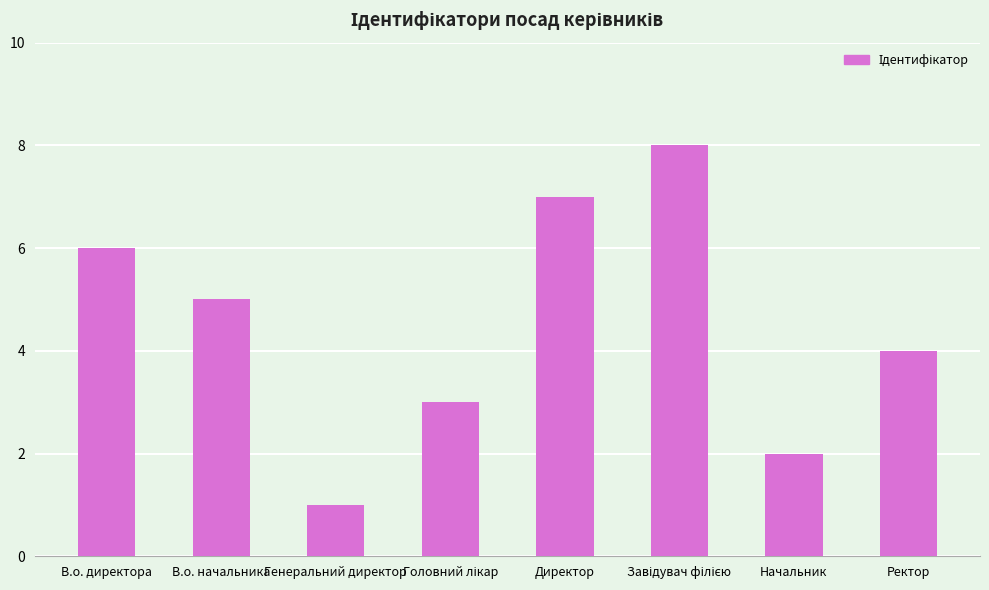

The value at Начальник is 2. True or false?

True